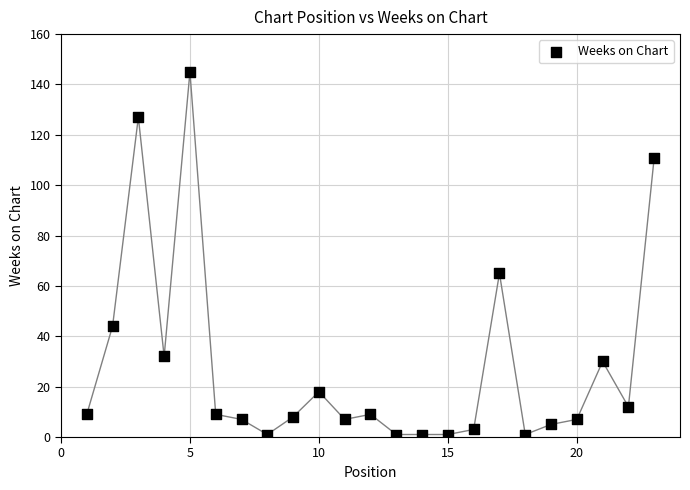

What Y value in the scatter plot is closest to 73?

65